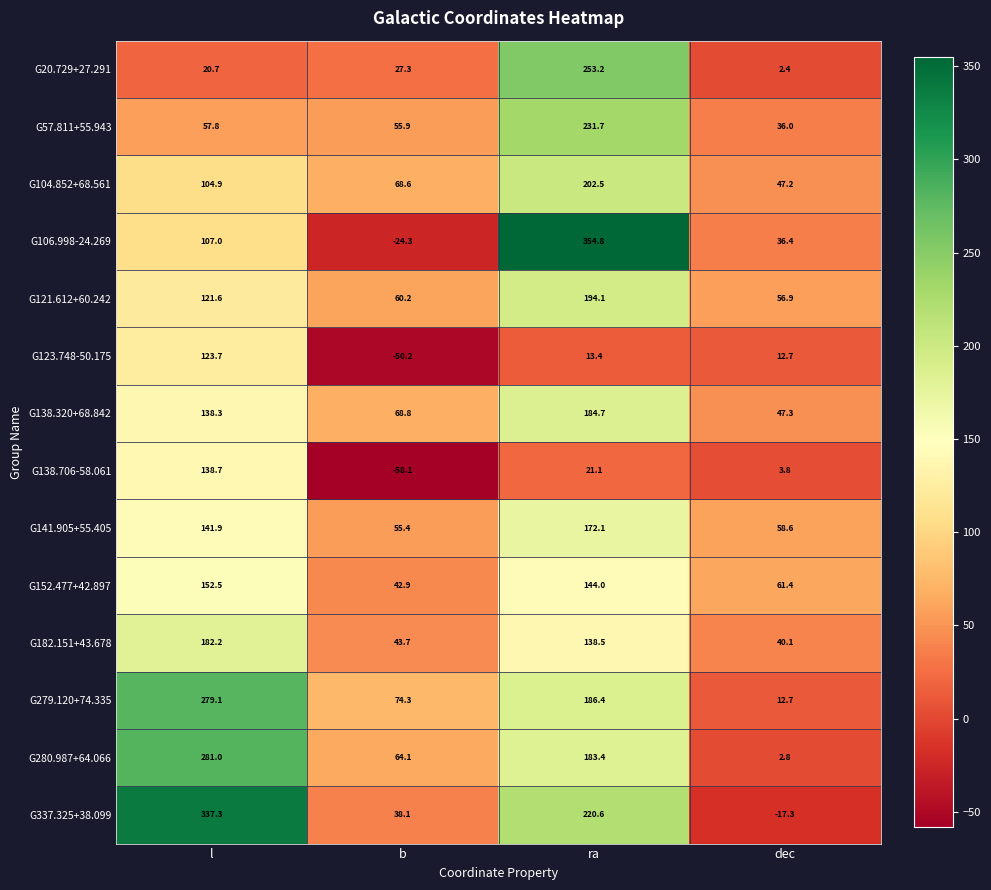

Which series has the widest spread of values?

G106.998-24.269